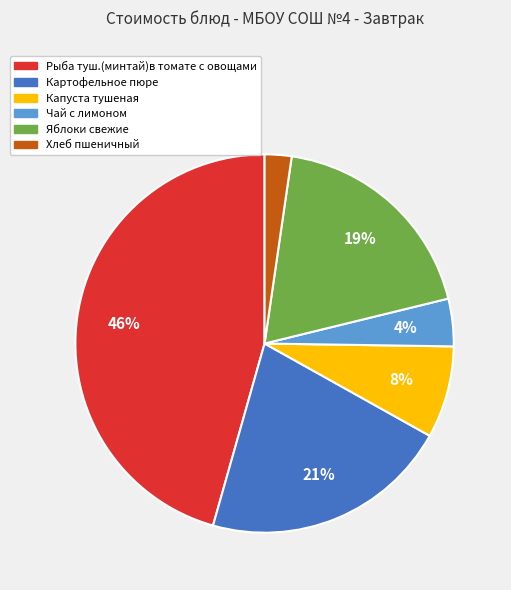

Which slice is the largest?

Рыба туш.(минтай)в томате с овощами